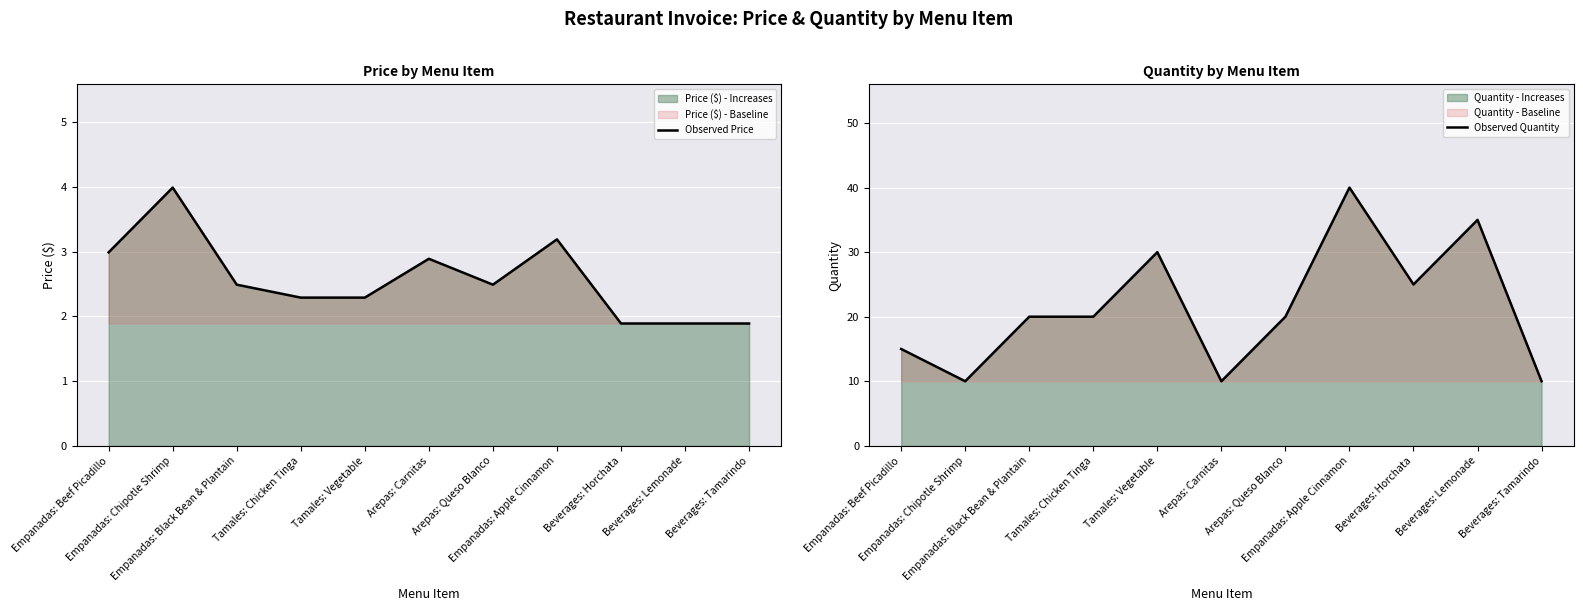

List the series in order of their overall mean, lowest first.

Observed Price, Observed Quantity